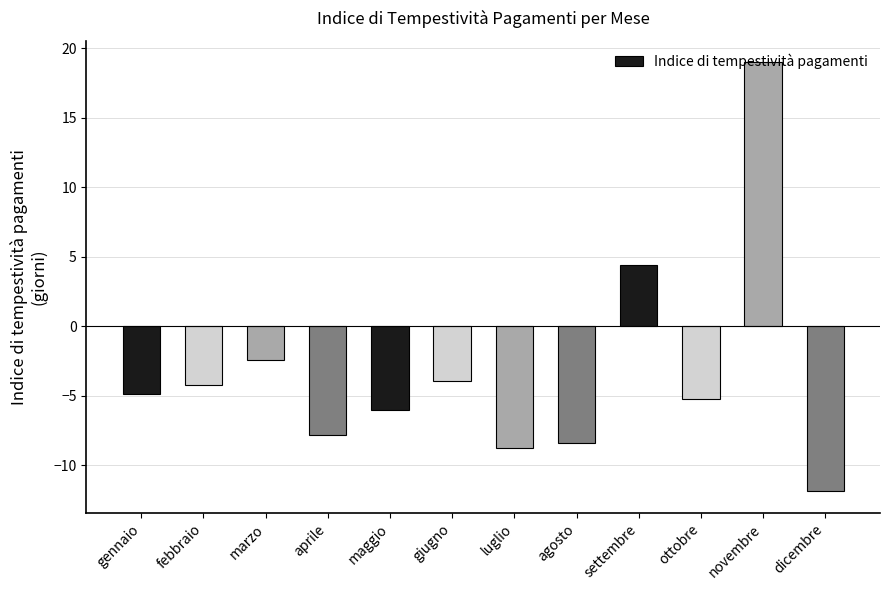

Reading left to right, extract all data points from this chart.

gennaio=-4.9	febbraio=-4.2	marzo=-2.4	aprile=-7.8	maggio=-6.1	giugno=-3.9	luglio=-8.8	agosto=-8.4	settembre=4.4	ottobre=-5.2	novembre=19.0	dicembre=-11.9